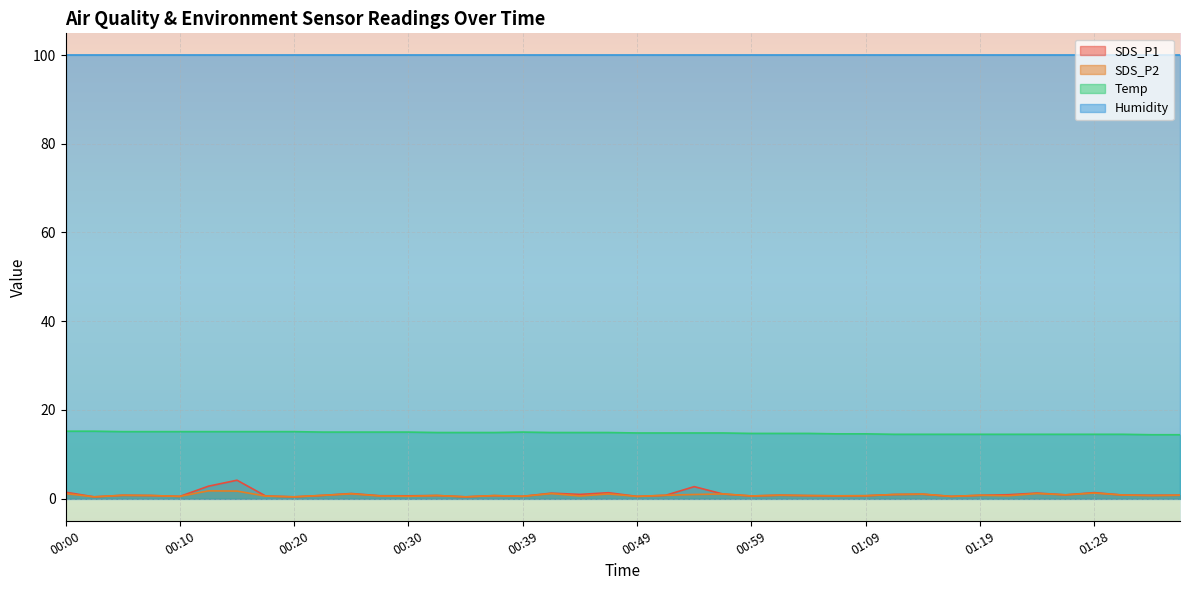

Which series has the largest range (max minus min)?

SDS_P1